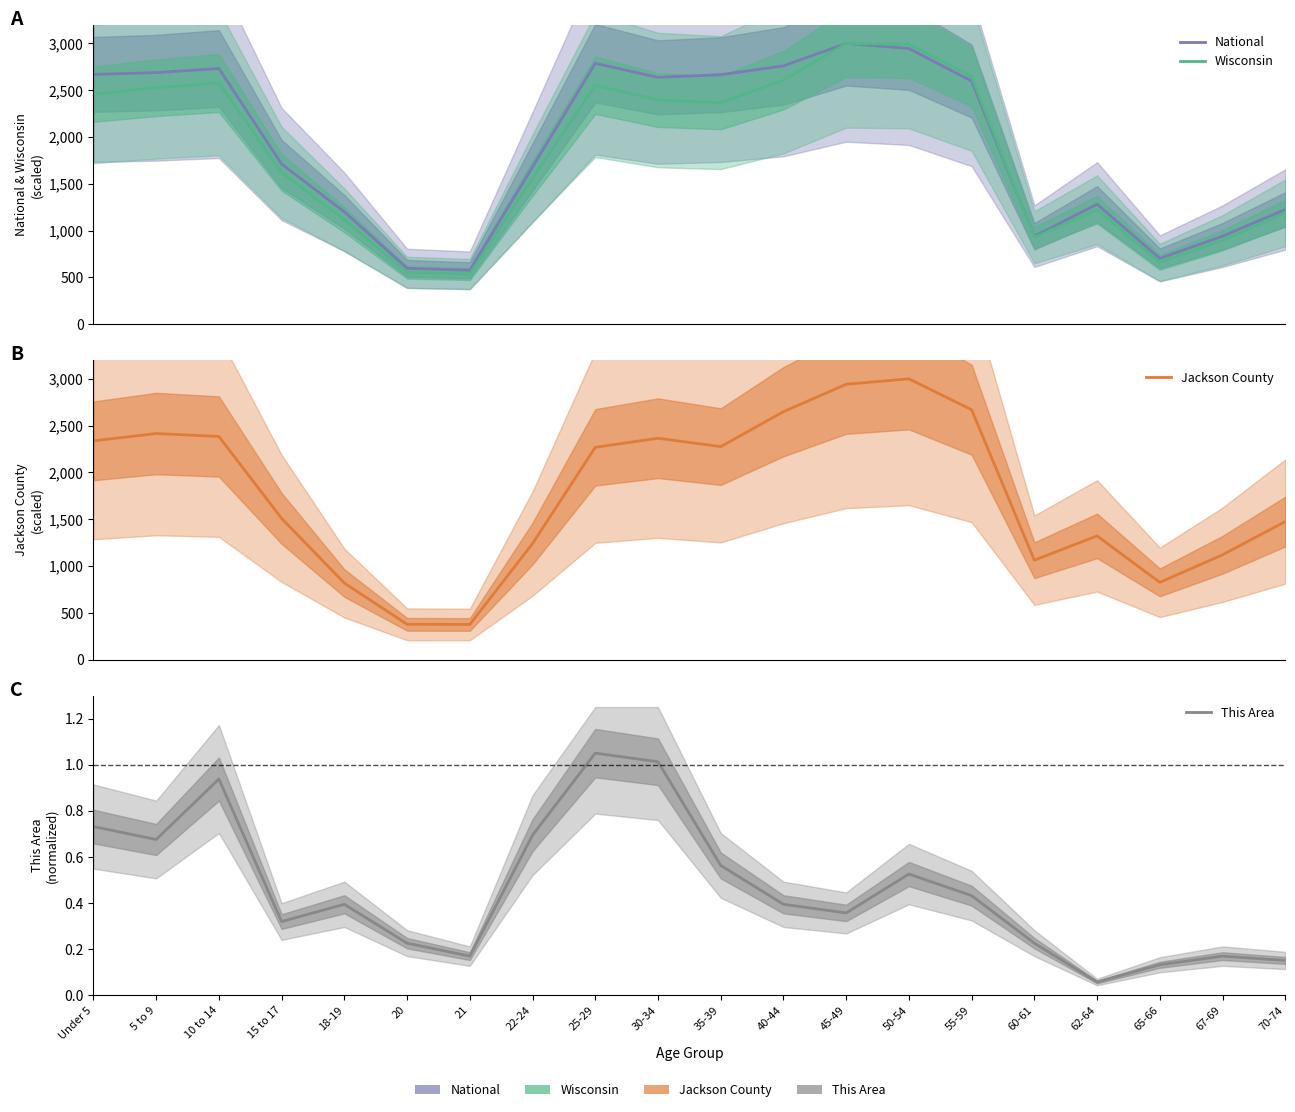

True or false: This Area and National intersect in this chart.

False